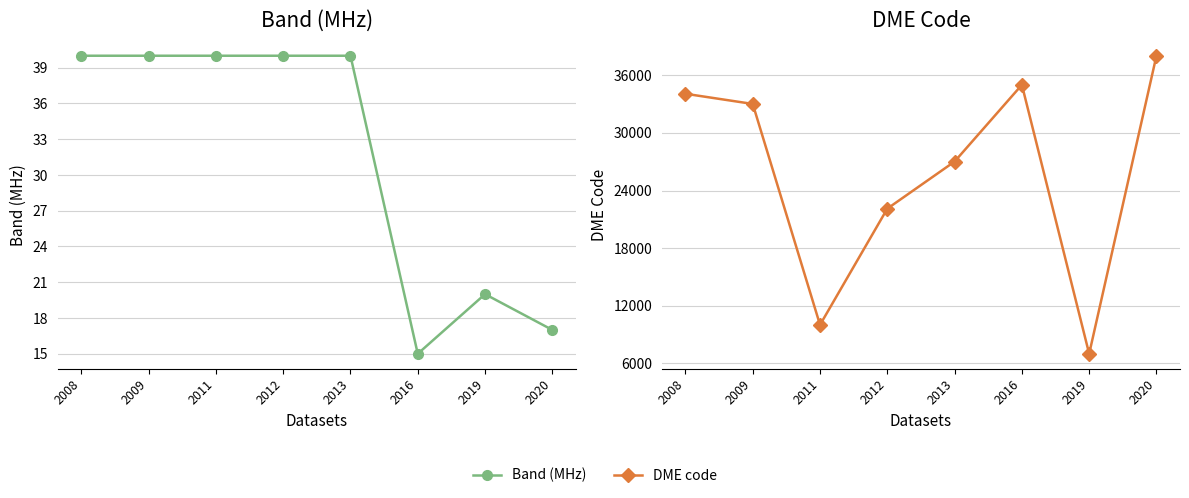

What is the value of the DME code point at the 7th from the left?

7006